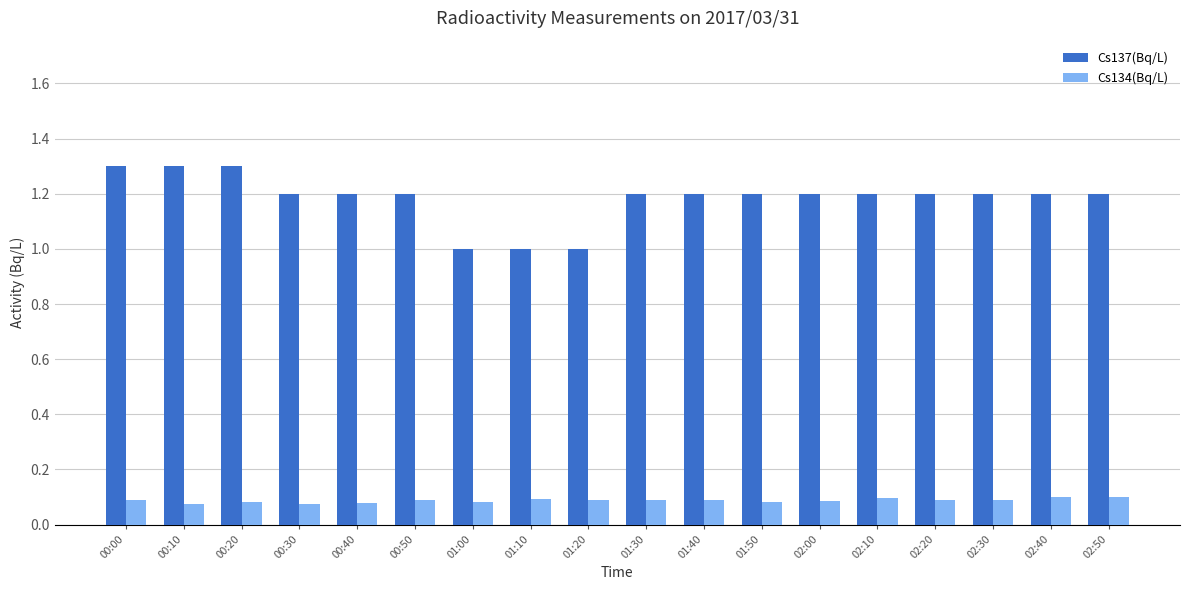

What is the maximum value shown in the chart?

1.3